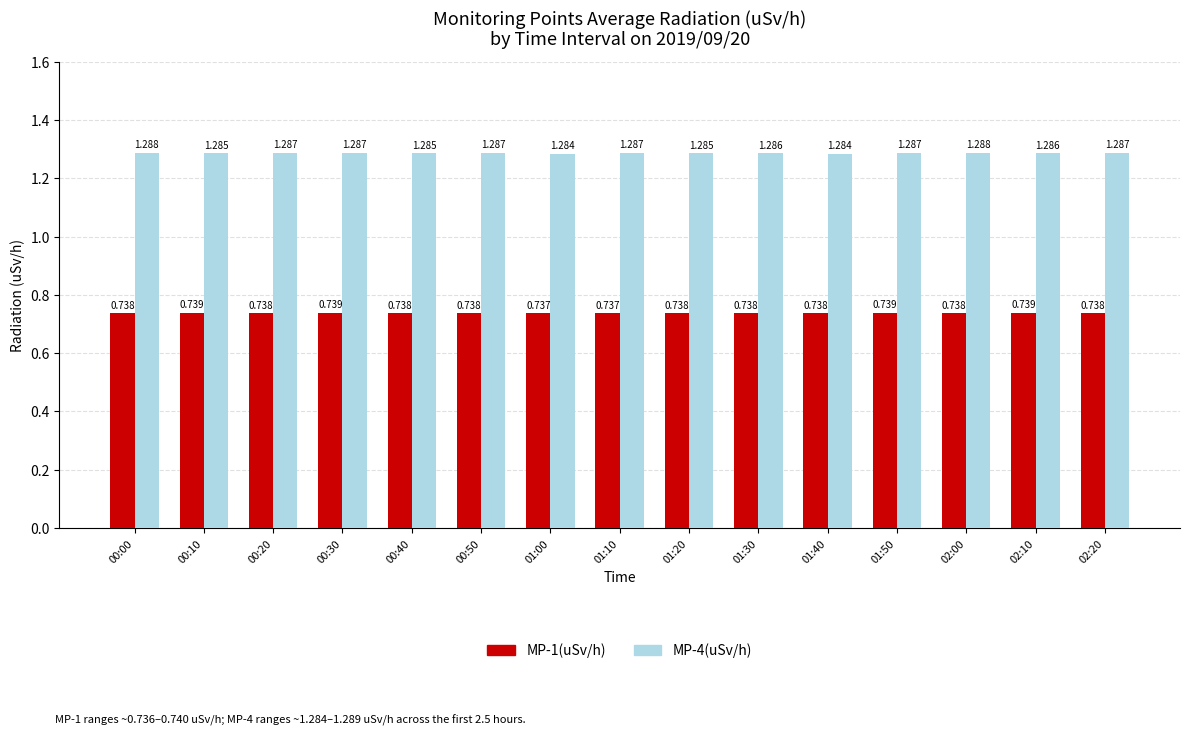

The value of MP-1(uSv/h) at 01:00 is 0.7. True or false?

True